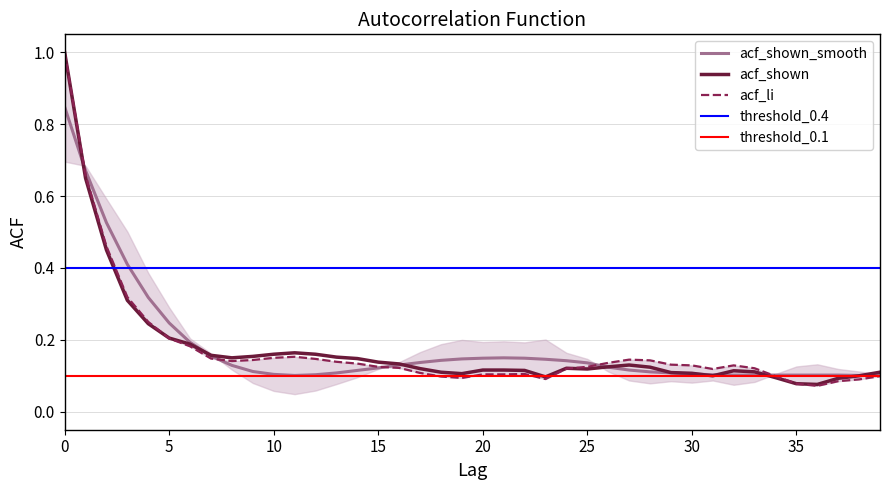

The acf_shown_smooth series shows 0.1 at 26. True or false?

True